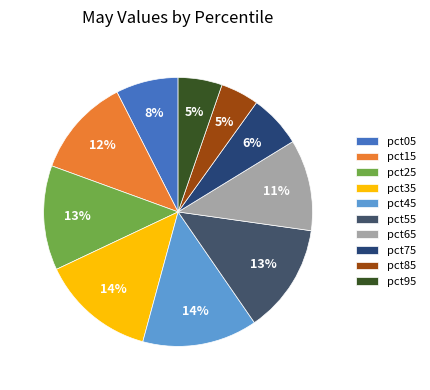

Is there a majority slice in this chart?

No